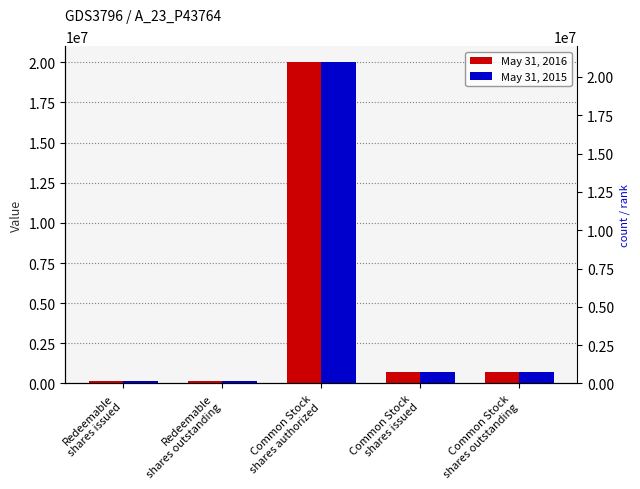

How many series are shown in this chart?

2